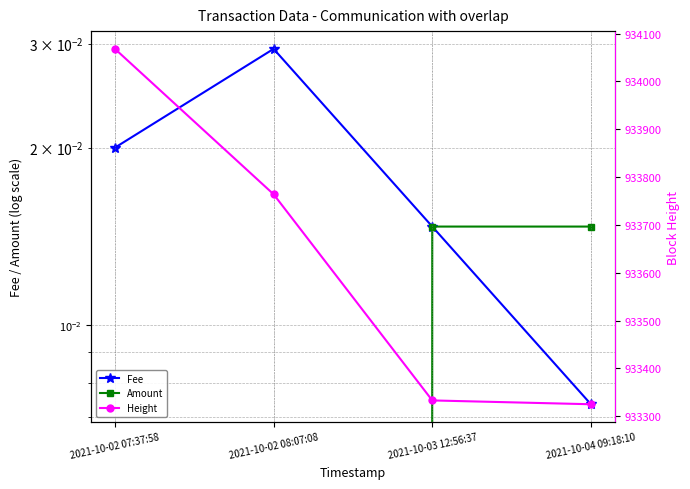

Reading left to right, extract all data points from this chart.

Fee: 0.0	0.0	0.0	0.0
Amount: 0.0	0.0	0.0	0.0
Height: 934068.0	933764.0	933333.0	933325.0